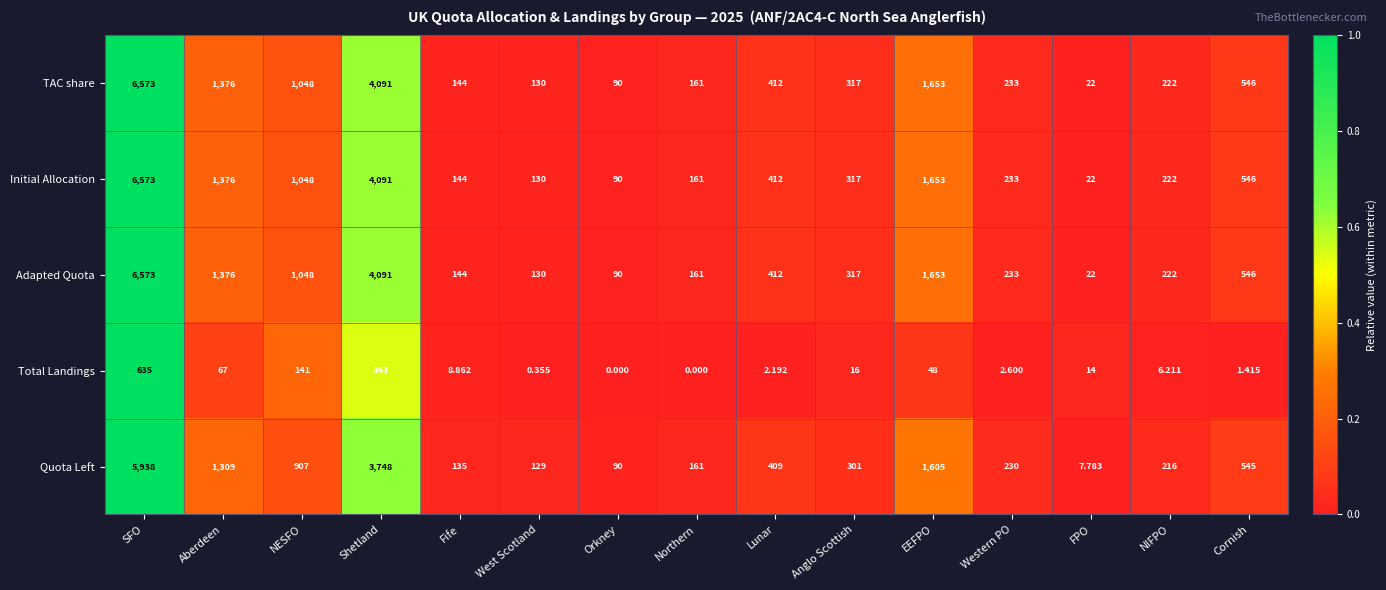

List the labels in order of Quota Left value, largest first.

SFO, Shetland, EEFPO, Aberdeen, NESFO, Cornish, Lunar, Anglo Scottish, Western PO, NIFPO, Northern, Fife, West Scotland, Orkney, FPO